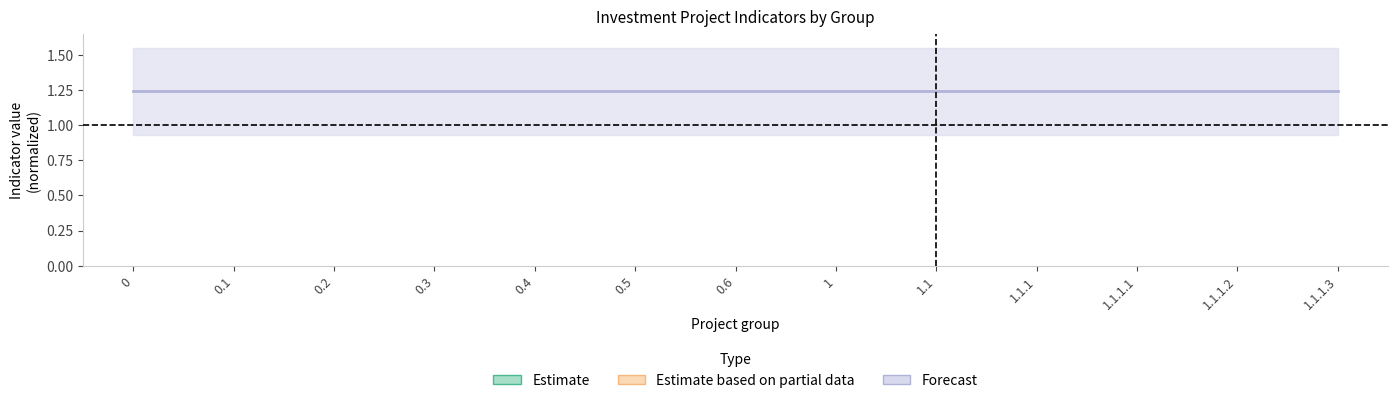

True or false: Forecast and Estimate based on partial data intersect in this chart.

False